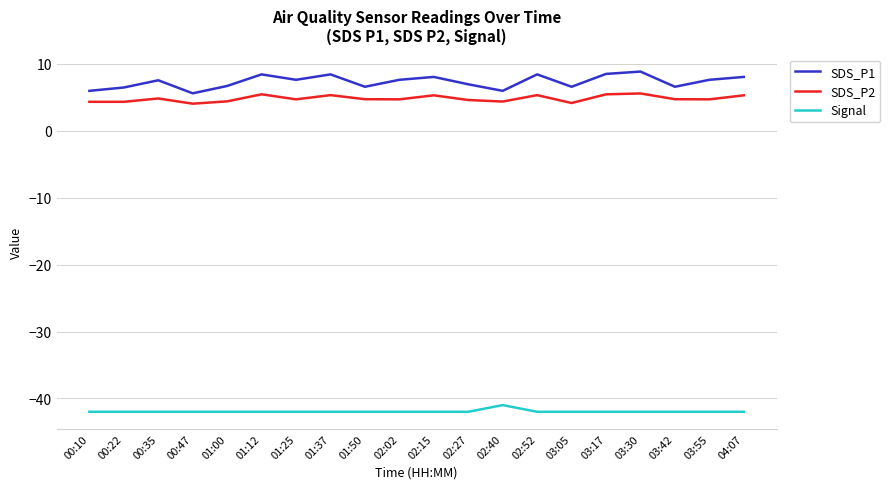

Is it true that SDS_P2 equals 4.0 at 00:47?

True